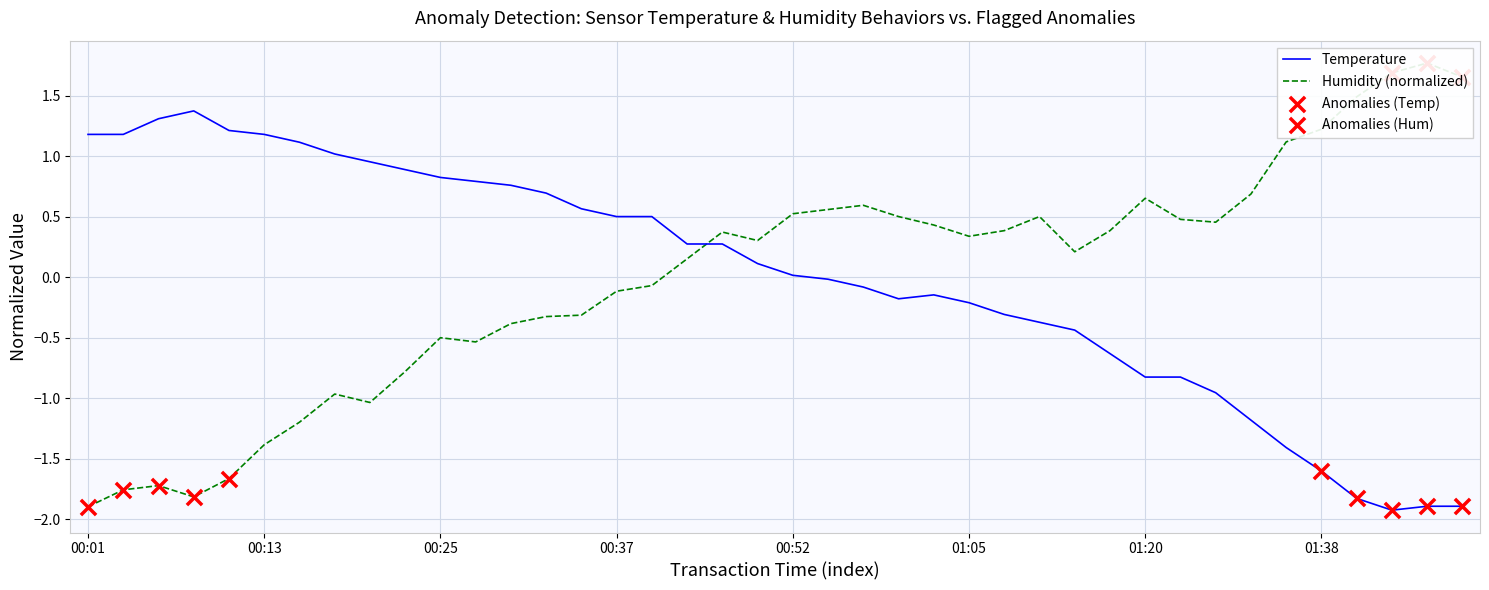

At which category is the sum across all series the highest?

00:47